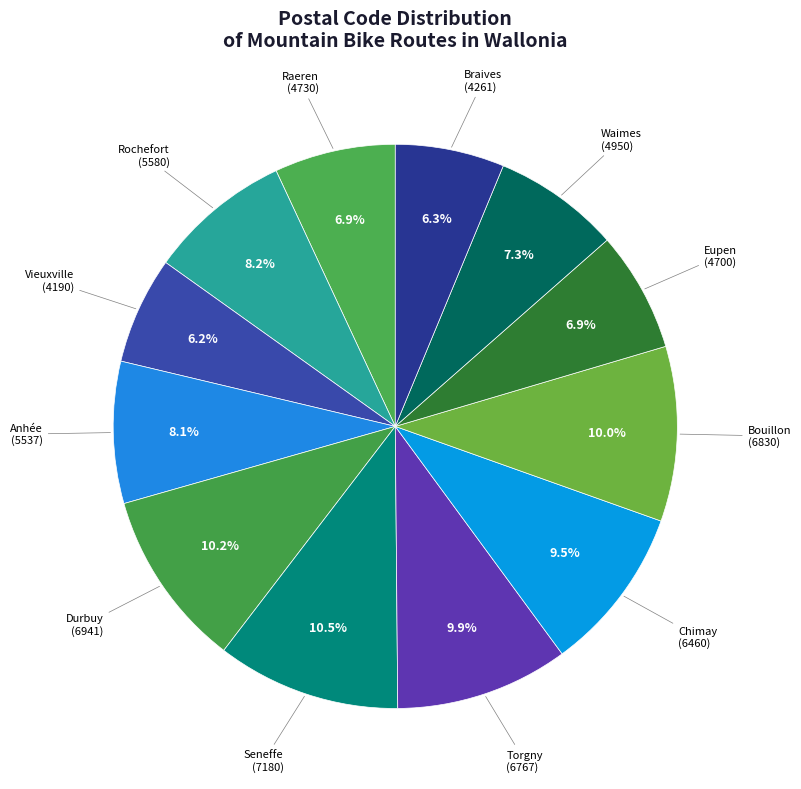

What percentage is the Raeren slice, to the nearest percent?

7%